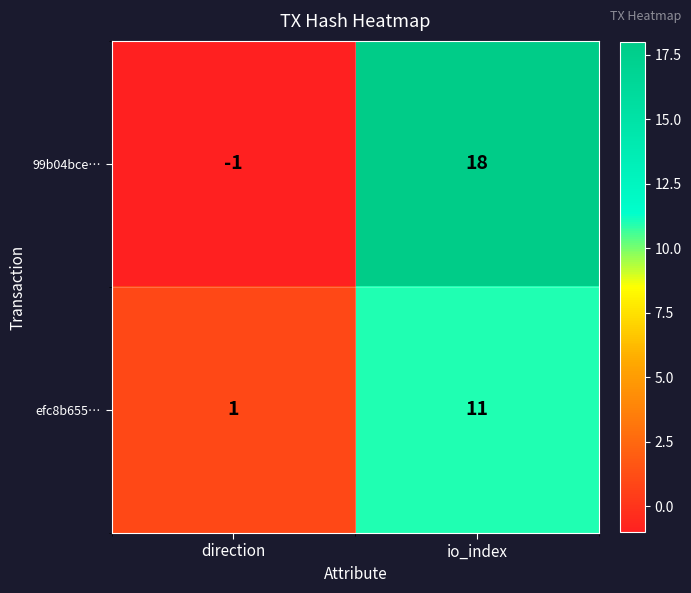

Count the number of data series in this chart.

2